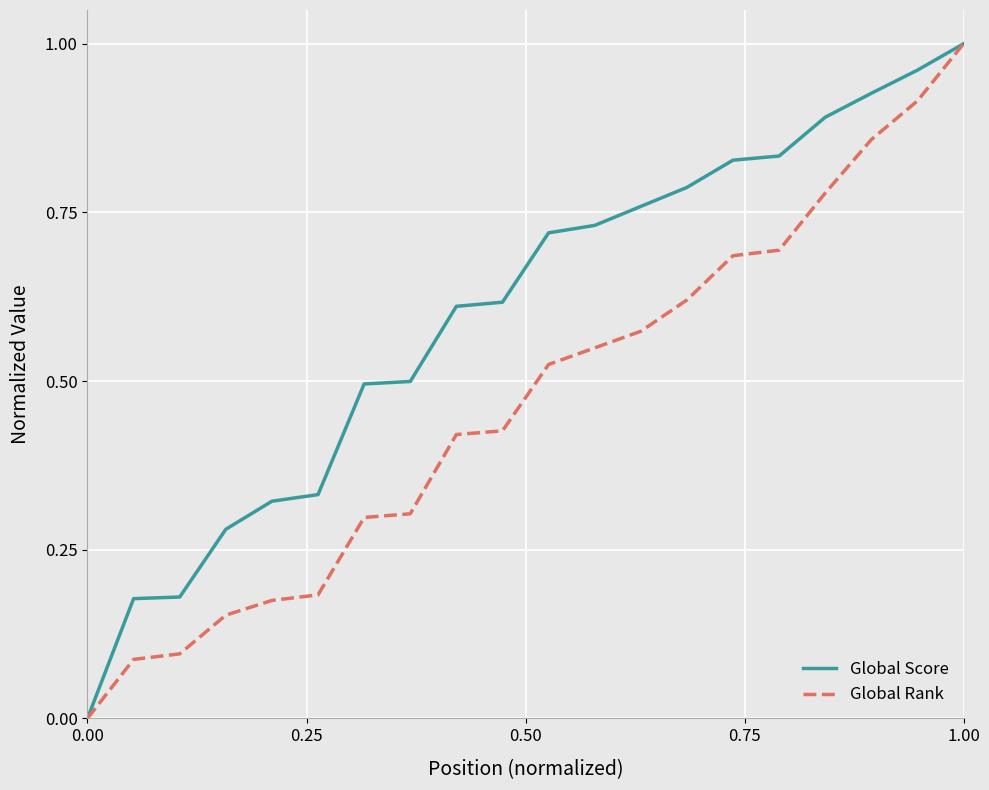

List the series in order of their overall mean, highest first.

Global Score, Global Rank